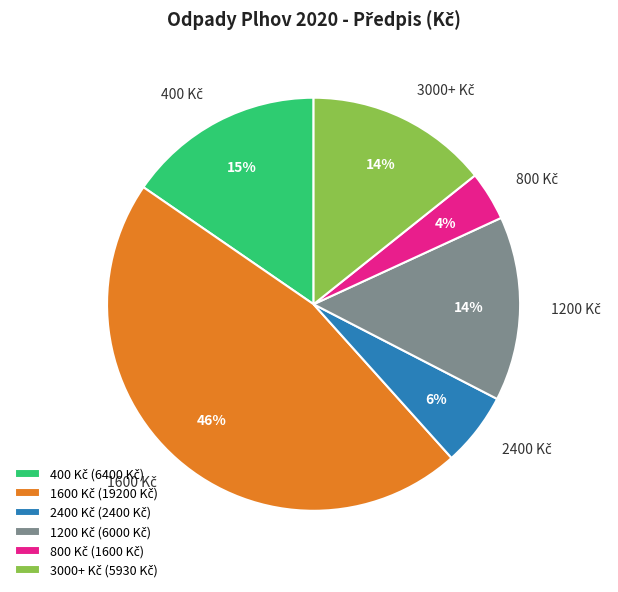

Does any single category account for the majority?

No